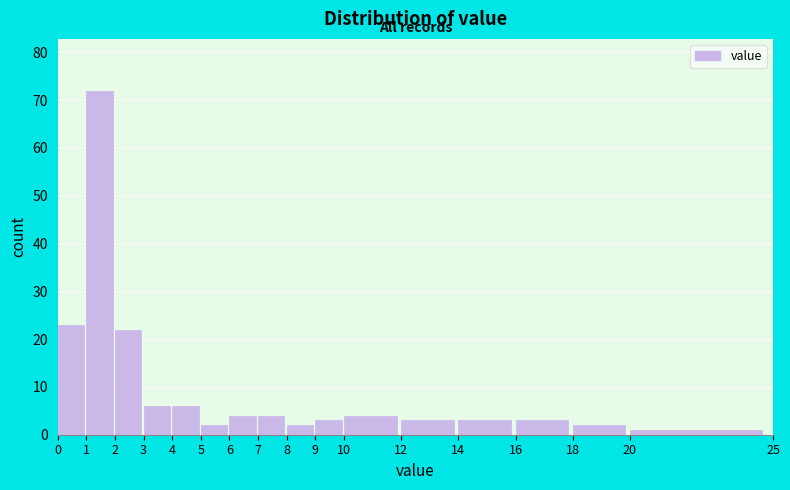

Which range on the x-axis has the tallest bar?

1 to 2